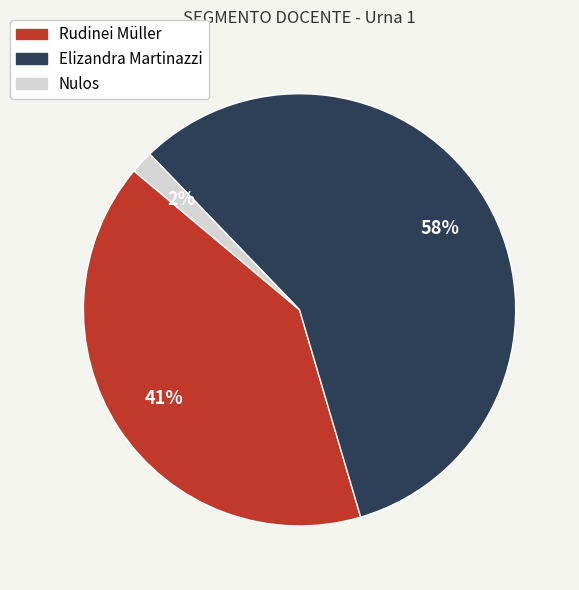

How many slices are in this pie chart?

3